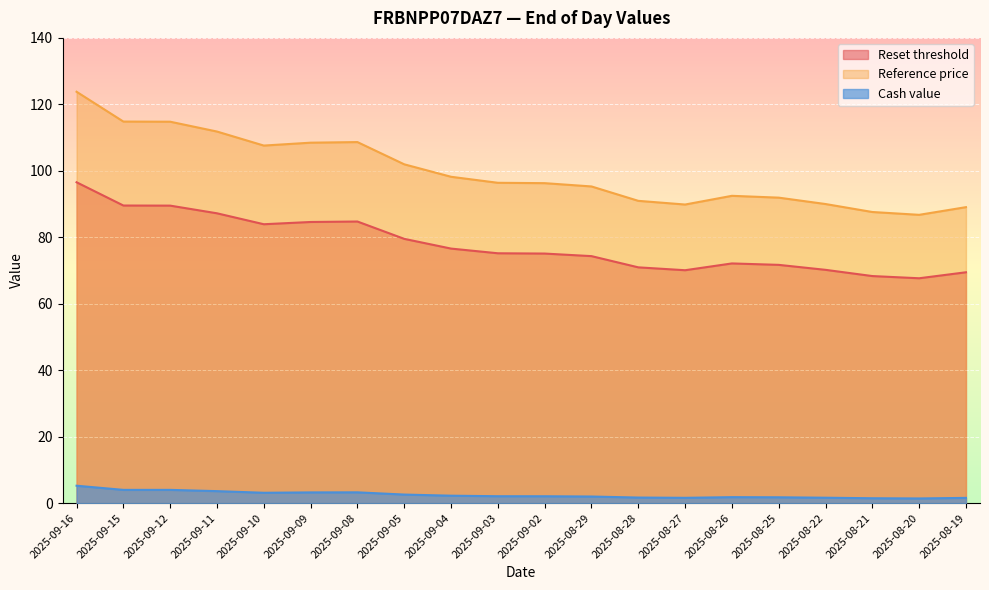

Is it true that Reference price equals 60.1 at 2025-08-28?

False